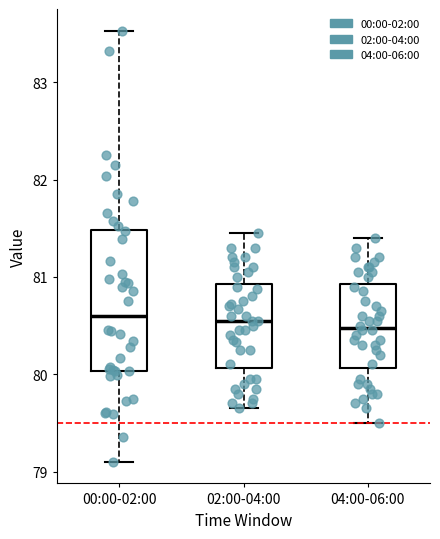

Comparing the boxes themselves (not the whiskers), which one is the tallest?

00:00-02:00